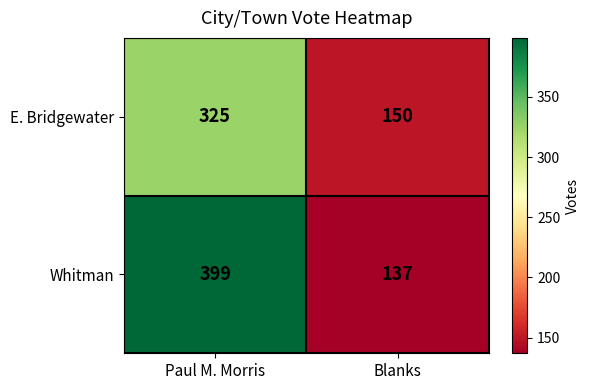

List the series in order of their overall mean, highest first.

Whitman, E. Bridgewater